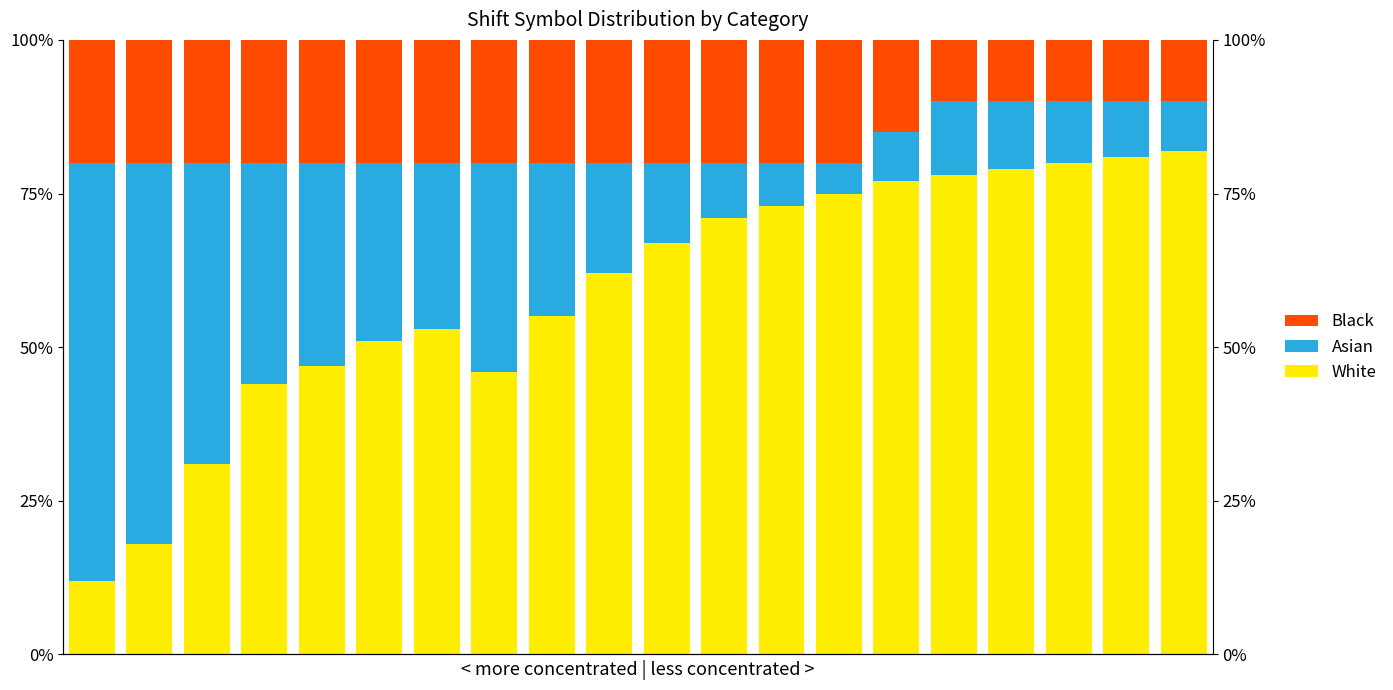

Which series has the largest range (max minus min)?

White